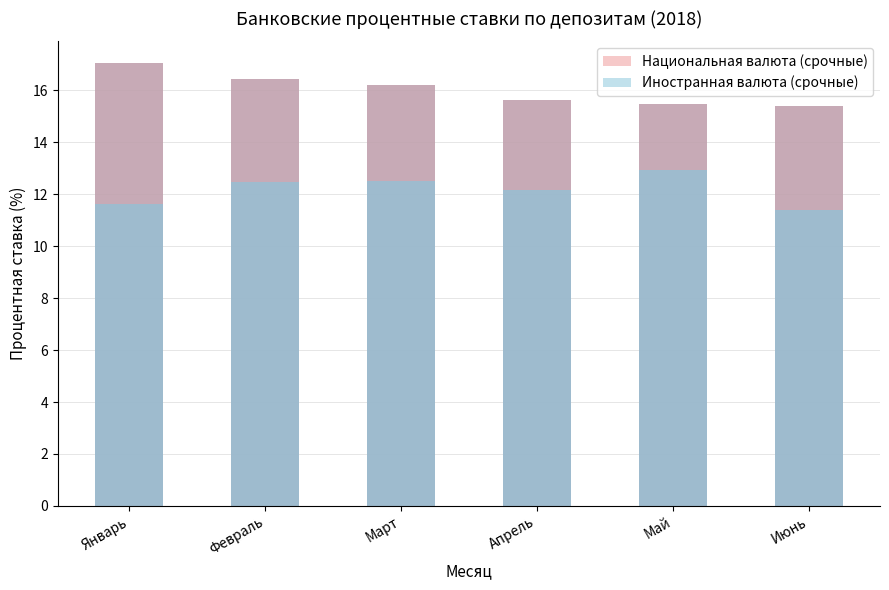

Which category has the highest value in the Иностранная валюта (срочные) series?

Май